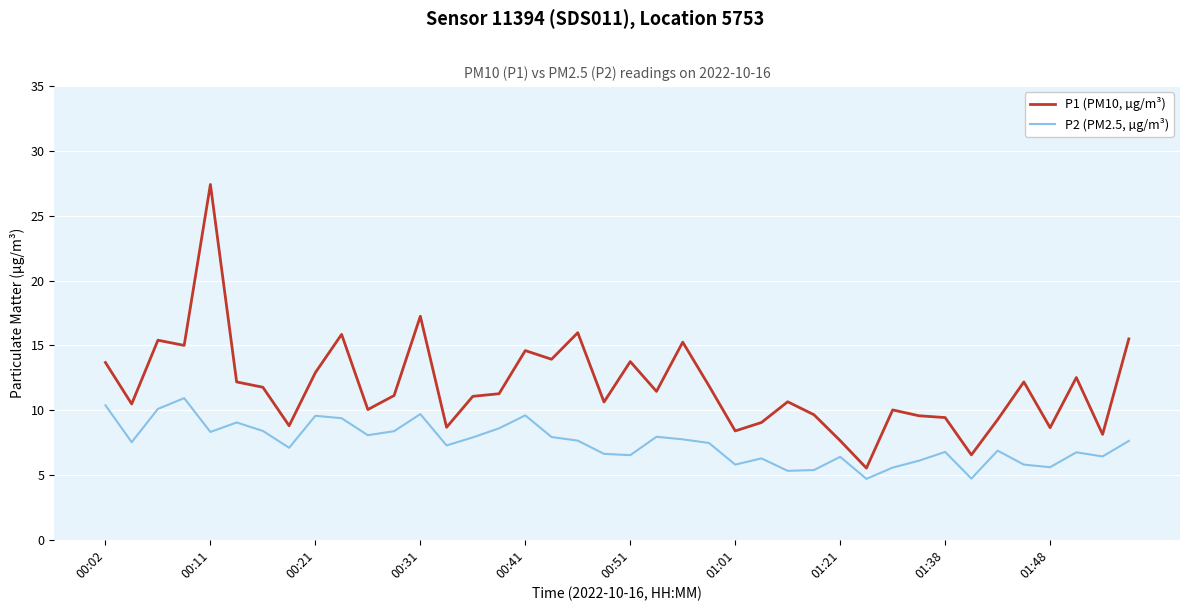

What is the smallest value displayed?

4.7